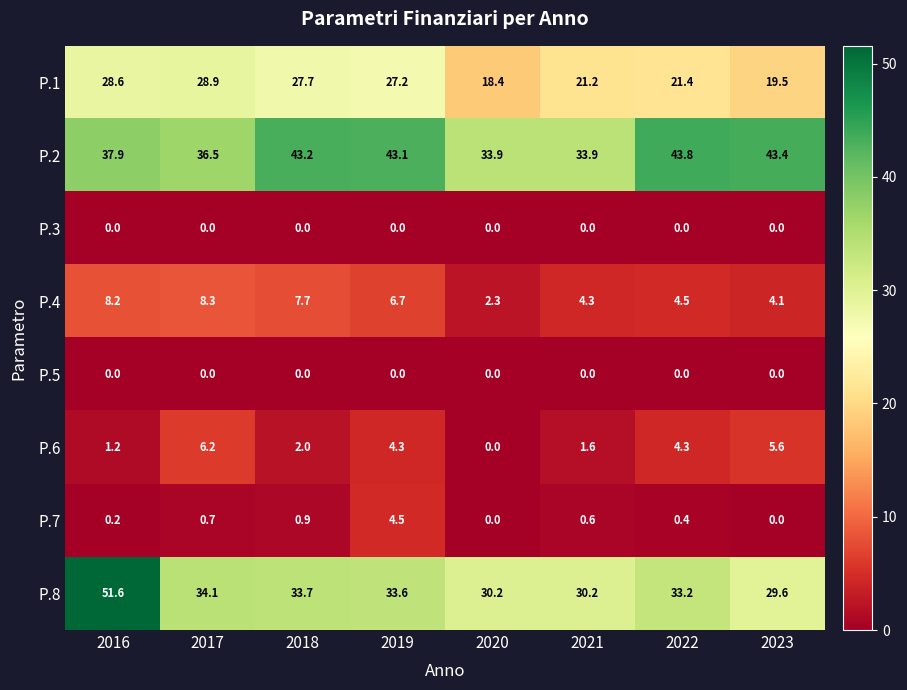

At which label is P.6 closest to 3?

2018